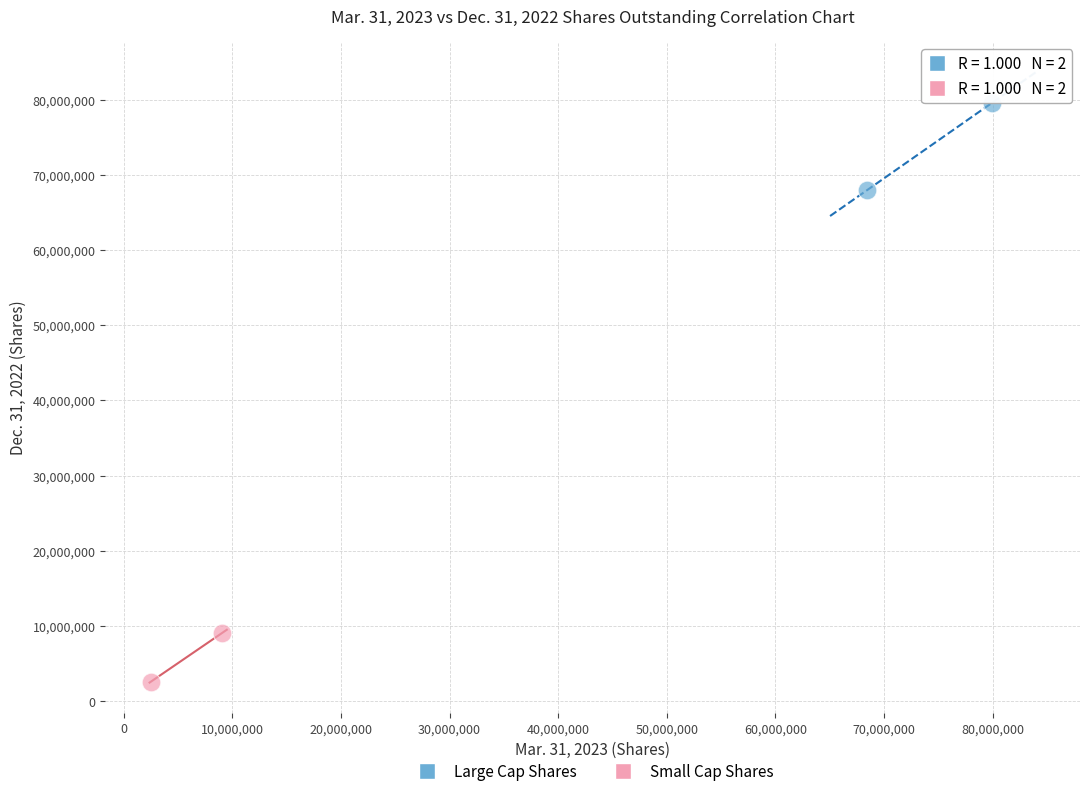

Which series contains the lowest Y value?

Small Cap Shares